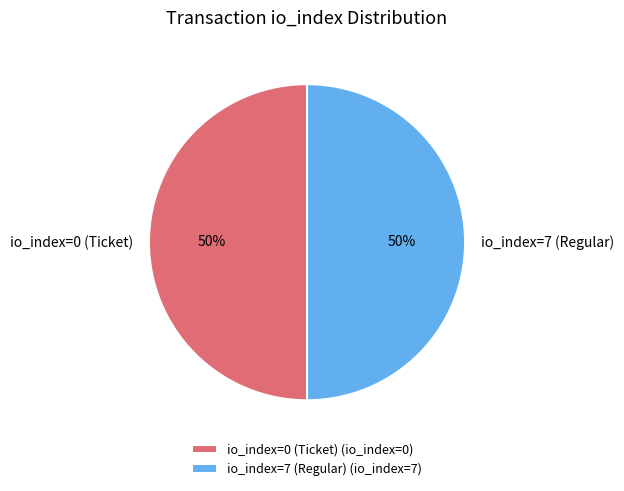

To the nearest percent, what is the difference between the io_index=7 (Regular) and io_index=0 (Ticket) slice percentages?

0%